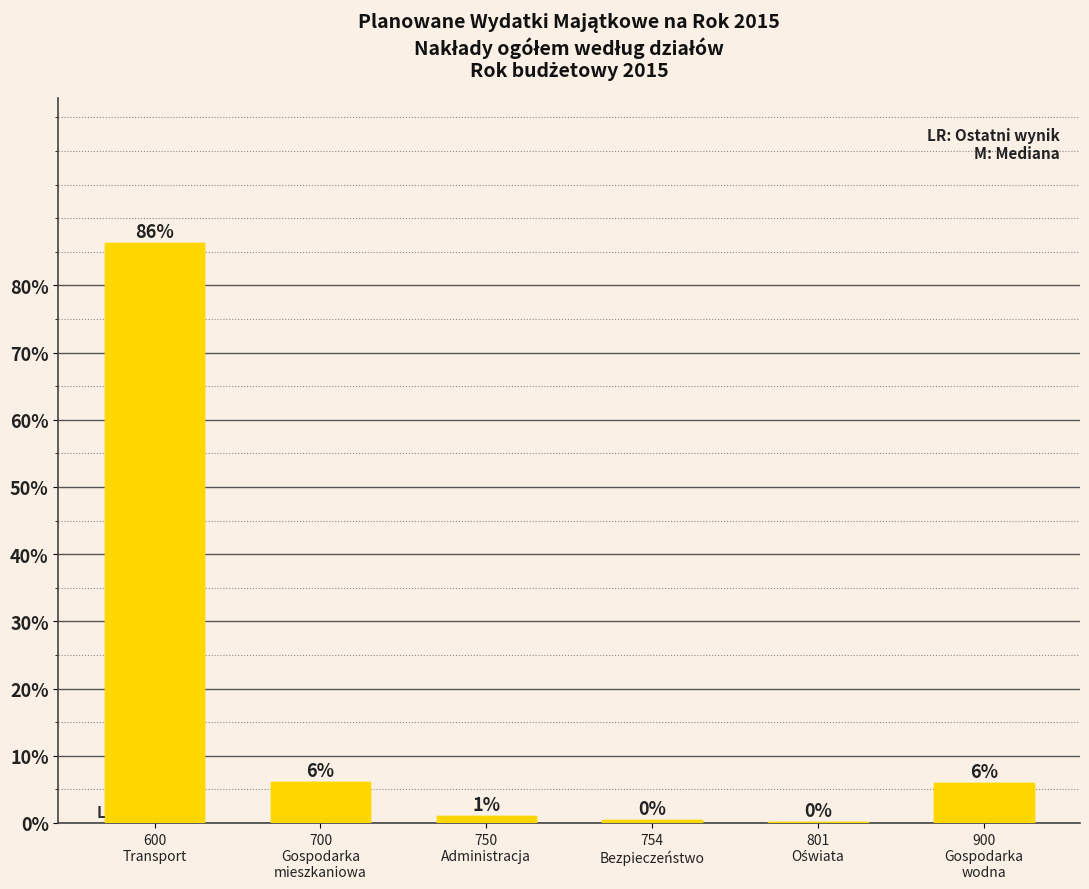

Reading right to left, extract all data points from this chart.

6.0	0.1	0.5	1.0	6.2	86.3